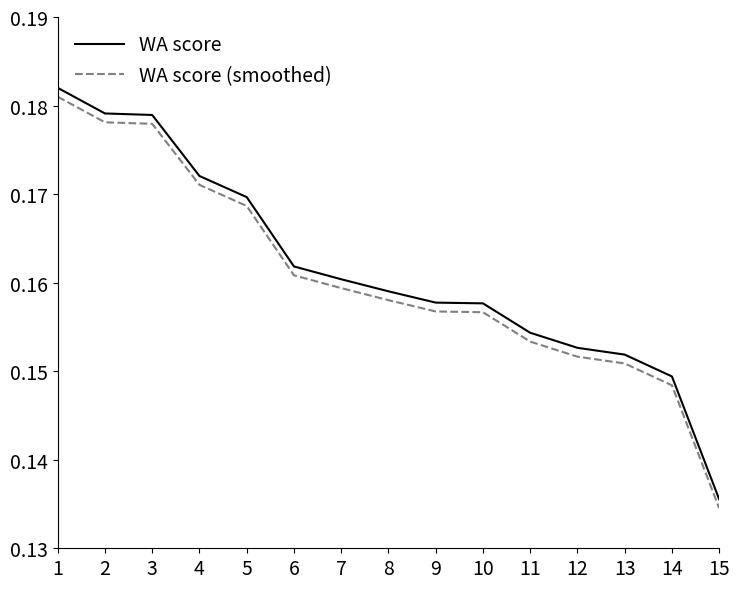

True or false: WA score and WA score (smoothed) cross at least once.

False